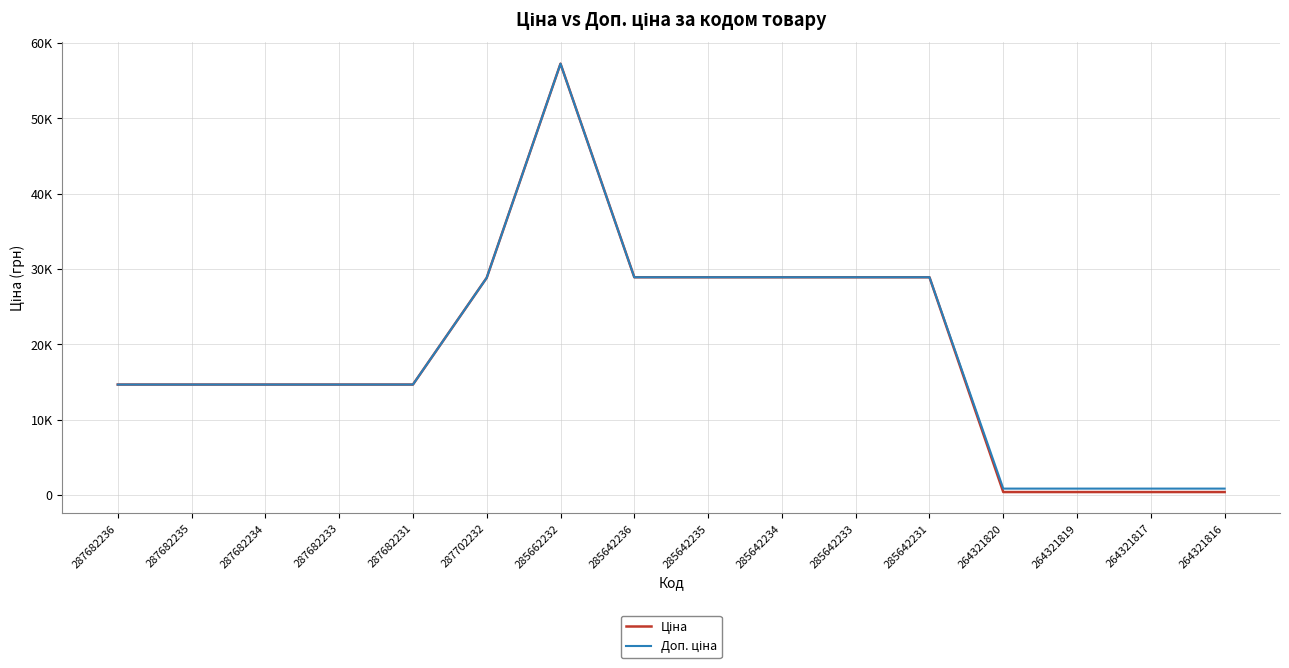

At which label does Доп. ціна first exceed 14649?

287682236